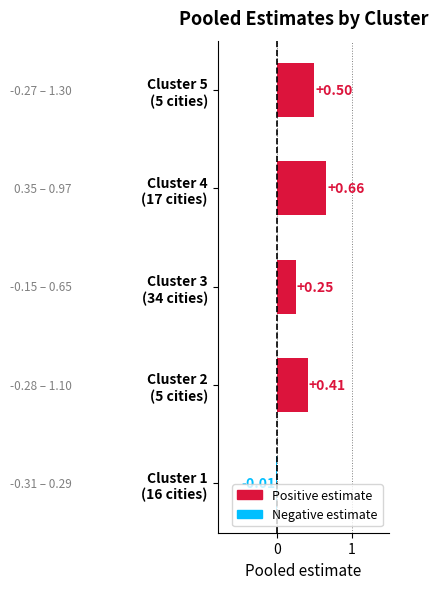

How many negative values are there?

1